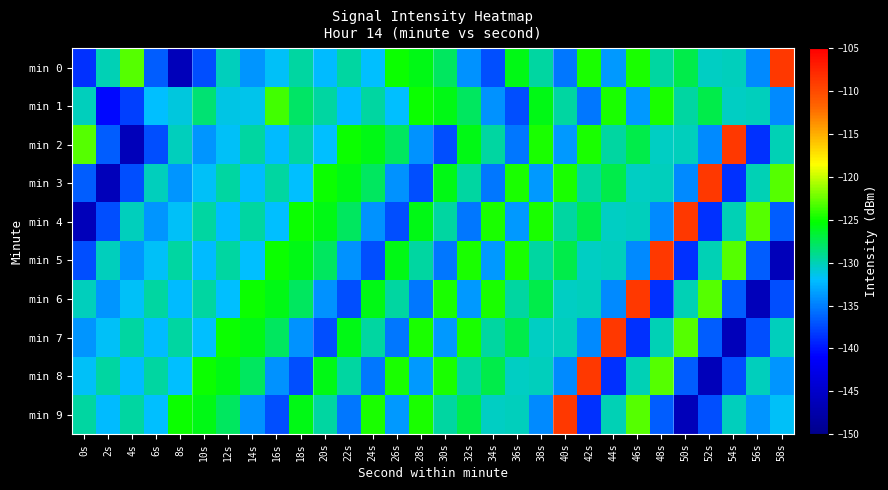

Reading right to left, transcribe all the data shown in this chart.

min 0: 58s=-108.7	56s=-134.5	54s=-130.2	52s=-130.4	50s=-127.2	48s=-129.5	46s=-124.6	44s=-133.8	42s=-124.6	40s=-135.3	38s=-129.6	36s=-125.8	34s=-137.3	32s=-134.1	30s=-127.8	28s=-125.8	26s=-125.0	24s=-132.0	22s=-129.5	20s=-132.1	18s=-129.5	16s=-131.8	14s=-133.9	12s=-130.2	10s=-137.3	8s=-146.2	6s=-136.5	4s=-123.0	2s=-130.0	0s=-138.7
min 1: 58s=-134.5	56s=-130.2	54s=-130.4	52s=-127.2	50s=-129.5	48s=-124.6	46s=-133.8	44s=-124.6	42s=-135.3	40s=-129.6	38s=-125.8	36s=-137.3	34s=-134.1	32s=-127.8	30s=-125.8	28s=-125.0	26s=-132.0	24s=-129.5	22s=-132.1	20s=-129.5	18s=-128.0	16s=-123.5	14s=-131.4	12s=-131.3	10s=-128.3	8s=-131.1	6s=-131.9	4s=-138.0	2s=-140.5	0s=-130.2
min 2: 58s=-130.0	56s=-138.7	54s=-108.7	52s=-134.5	50s=-130.2	48s=-130.4	46s=-127.2	44s=-129.5	42s=-124.6	40s=-133.8	38s=-124.6	36s=-135.3	34s=-129.6	32s=-125.8	30s=-137.3	28s=-134.1	26s=-127.8	24s=-125.8	22s=-125.0	20s=-132.0	18s=-129.5	16s=-132.1	14s=-129.5	12s=-131.8	10s=-133.9	8s=-130.2	6s=-137.3	4s=-146.2	2s=-136.5	0s=-123.0
min 3: 58s=-123.0	56s=-130.0	54s=-138.7	52s=-108.7	50s=-134.5	48s=-130.2	46s=-130.4	44s=-127.2	42s=-129.5	40s=-124.6	38s=-133.8	36s=-124.6	34s=-135.3	32s=-129.6	30s=-125.8	28s=-137.3	26s=-134.1	24s=-127.8	22s=-125.8	20s=-125.0	18s=-132.0	16s=-129.5	14s=-132.1	12s=-129.5	10s=-131.8	8s=-133.9	6s=-130.2	4s=-137.3	2s=-146.2	0s=-136.5
min 4: 58s=-136.5	56s=-123.0	54s=-130.0	52s=-138.7	50s=-108.7	48s=-134.5	46s=-130.2	44s=-130.4	42s=-127.2	40s=-129.5	38s=-124.6	36s=-133.8	34s=-124.6	32s=-135.3	30s=-129.6	28s=-125.8	26s=-137.3	24s=-134.1	22s=-127.8	20s=-125.8	18s=-125.0	16s=-132.0	14s=-129.5	12s=-132.1	10s=-129.5	8s=-131.8	6s=-133.9	4s=-130.2	2s=-137.3	0s=-146.2
min 5: 58s=-146.2	56s=-136.5	54s=-123.0	52s=-130.0	50s=-138.7	48s=-108.7	46s=-134.5	44s=-130.2	42s=-130.4	40s=-127.2	38s=-129.5	36s=-124.6	34s=-133.8	32s=-124.6	30s=-135.3	28s=-129.6	26s=-125.8	24s=-137.3	22s=-134.1	20s=-127.8	18s=-125.8	16s=-125.0	14s=-132.0	12s=-129.5	10s=-132.1	8s=-129.5	6s=-131.8	4s=-133.9	2s=-130.2	0s=-137.3
min 6: 58s=-137.3	56s=-146.2	54s=-136.5	52s=-123.0	50s=-130.0	48s=-138.7	46s=-108.7	44s=-134.5	42s=-130.2	40s=-130.4	38s=-127.2	36s=-129.5	34s=-124.6	32s=-133.8	30s=-124.6	28s=-135.3	26s=-129.6	24s=-125.8	22s=-137.3	20s=-134.1	18s=-127.8	16s=-125.8	14s=-125.0	12s=-132.0	10s=-129.5	8s=-132.1	6s=-129.5	4s=-131.8	2s=-133.9	0s=-130.2
min 7: 58s=-130.2	56s=-137.3	54s=-146.2	52s=-136.5	50s=-123.0	48s=-130.0	46s=-138.7	44s=-108.7	42s=-134.5	40s=-130.2	38s=-130.4	36s=-127.2	34s=-129.5	32s=-124.6	30s=-133.8	28s=-124.6	26s=-135.3	24s=-129.6	22s=-125.8	20s=-137.3	18s=-134.1	16s=-127.8	14s=-125.8	12s=-125.0	10s=-132.0	8s=-129.5	6s=-132.1	4s=-129.5	2s=-131.8	0s=-133.9
min 8: 58s=-133.9	56s=-130.2	54s=-137.3	52s=-146.2	50s=-136.5	48s=-123.0	46s=-130.0	44s=-138.7	42s=-108.7	40s=-134.5	38s=-130.2	36s=-130.4	34s=-127.2	32s=-129.5	30s=-124.6	28s=-133.8	26s=-124.6	24s=-135.3	22s=-129.6	20s=-125.8	18s=-137.3	16s=-134.1	14s=-127.8	12s=-125.8	10s=-125.0	8s=-132.0	6s=-129.5	4s=-132.1	2s=-129.5	0s=-131.8
min 9: 58s=-131.8	56s=-133.9	54s=-130.2	52s=-137.3	50s=-146.2	48s=-136.5	46s=-123.0	44s=-130.0	42s=-138.7	40s=-108.7	38s=-134.5	36s=-130.2	34s=-130.4	32s=-127.2	30s=-129.5	28s=-124.6	26s=-133.8	24s=-124.6	22s=-135.3	20s=-129.6	18s=-125.8	16s=-137.3	14s=-134.1	12s=-127.8	10s=-125.8	8s=-125.0	6s=-132.0	4s=-129.5	2s=-132.1	0s=-129.5